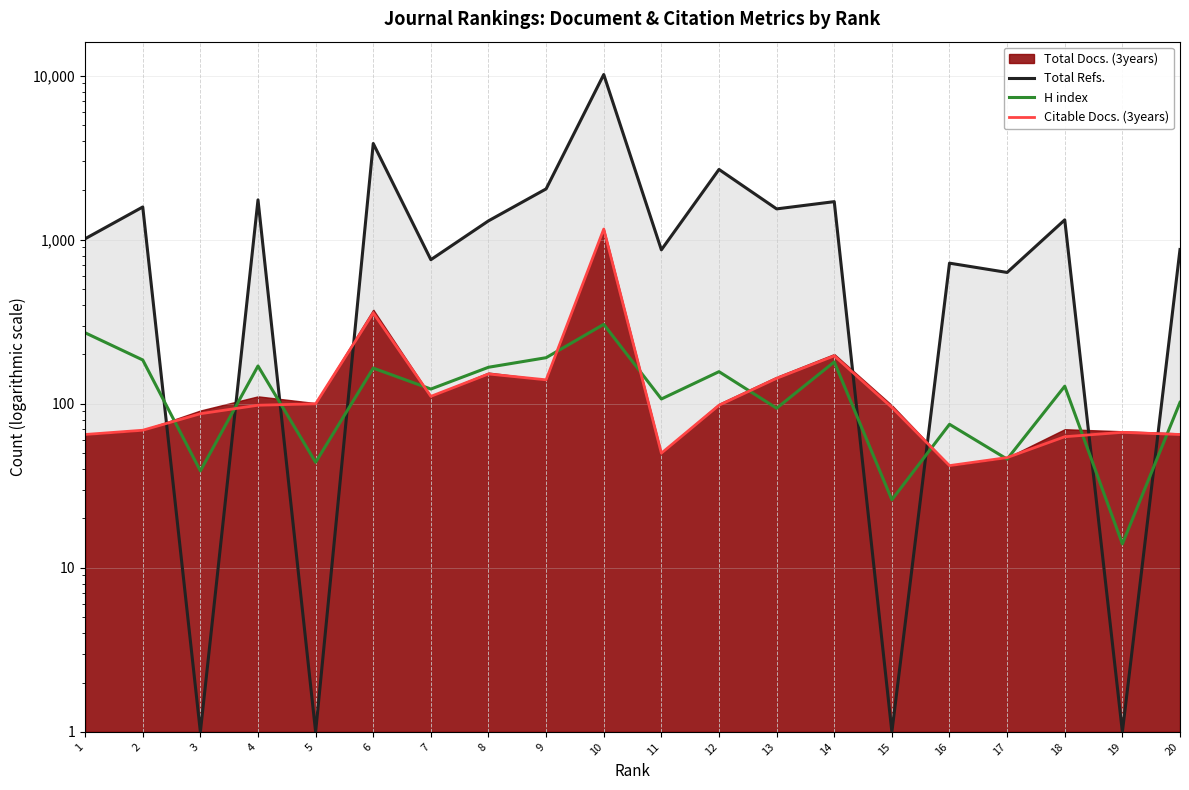

What is the maximum value for H index?

305